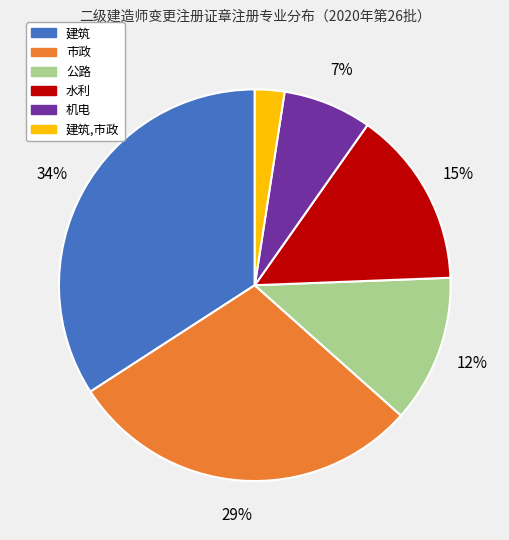

The 建筑,市政 slice represents 13% of the pie. True or false?

False